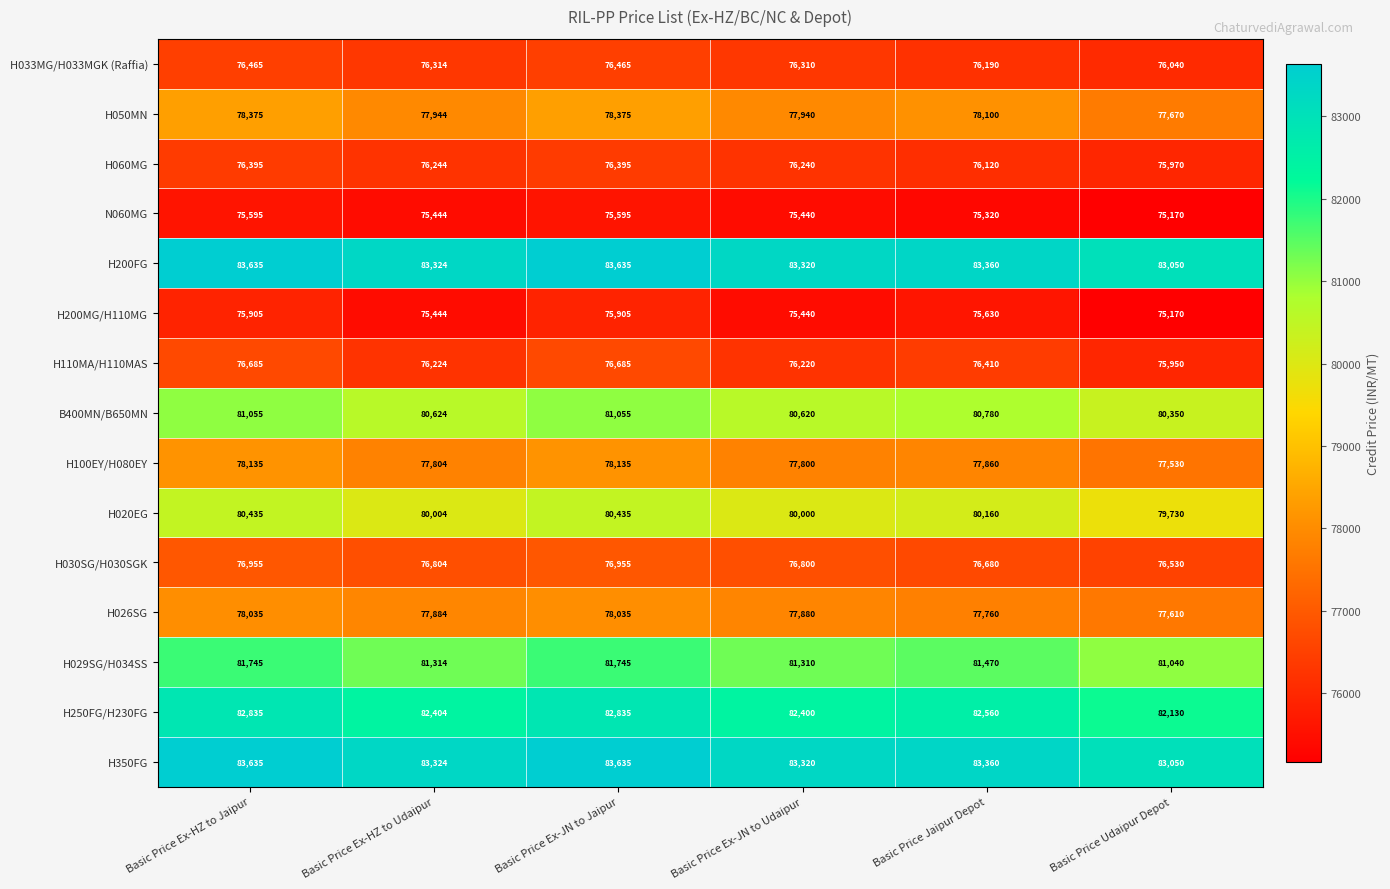

At which label does H029SG/H034SS first exceed 81470?

Basic Price Ex-HZ to Jaipur